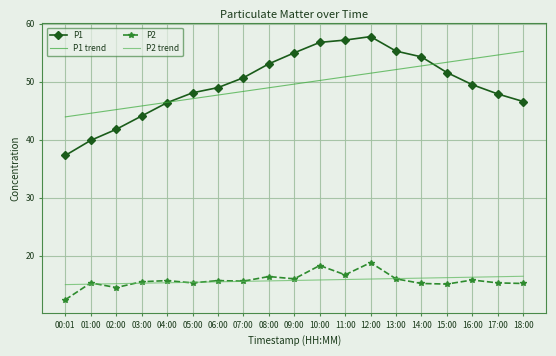

What are all the series names shown in the legend?

P1, P1 trend, P2, P2 trend